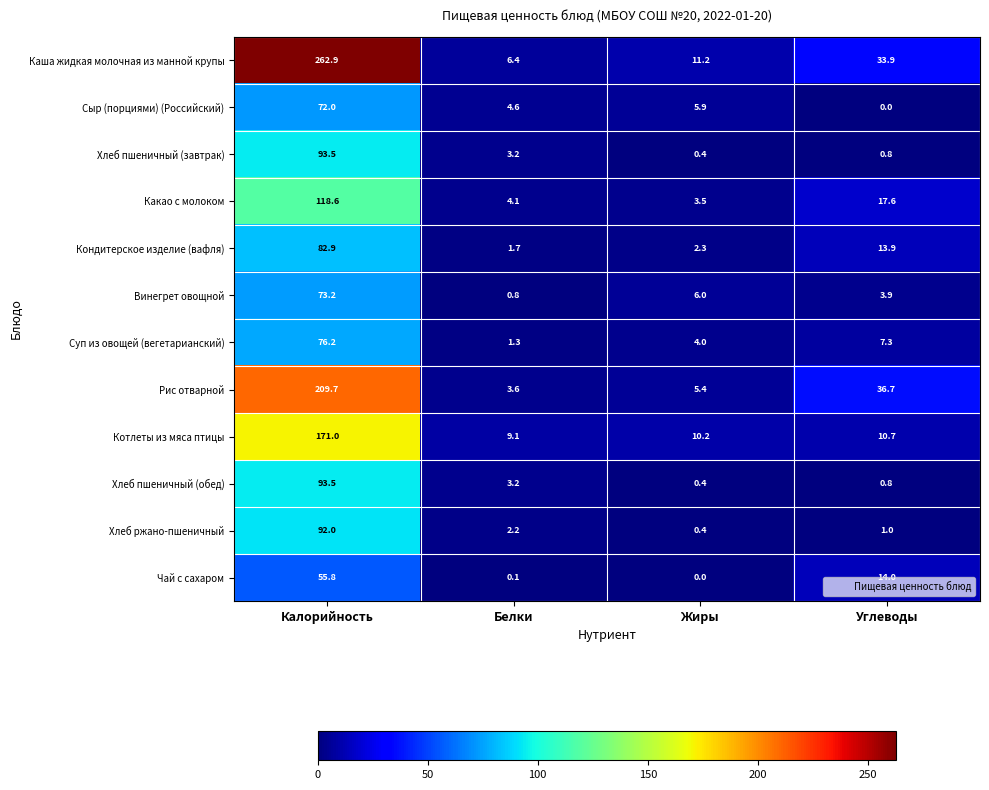

Read the Винегрет овощной value at Жиры.

6.0